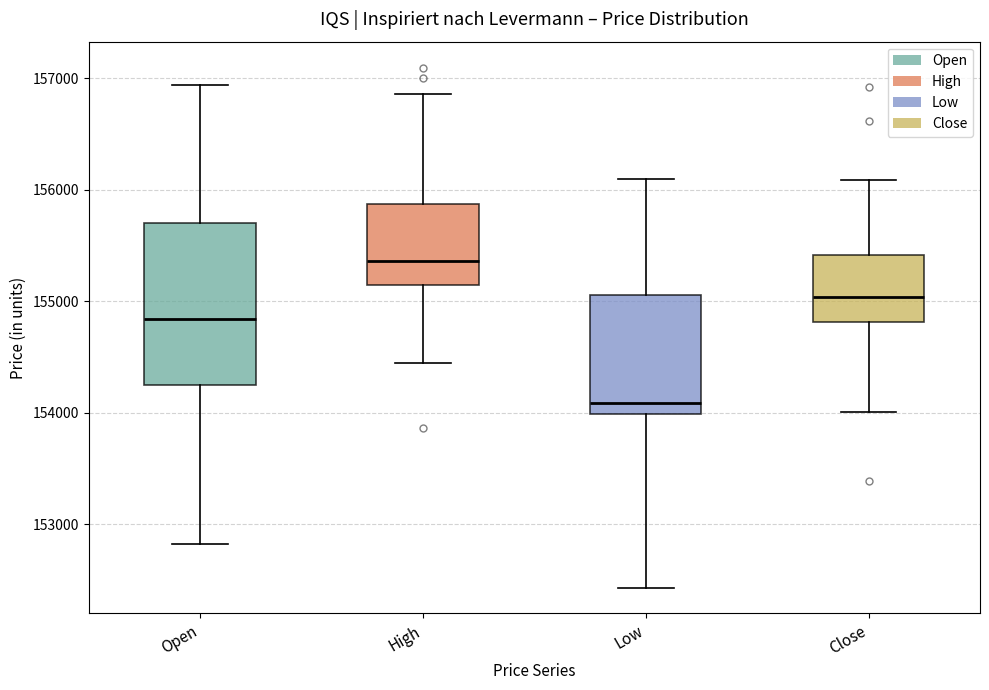

Reading left to right, transcribe this box plot: for each box, give where its median line is, the range the box spans, and where its two whiskers end, as read against the y-axis. The values are not printed on the chart, so give them approximately, as read against the axis.

Open: median 154800, box 154200 to 155700, whiskers 152800 to 156900
High: median 155400, box 155100 to 155900, whiskers 154400 to 156900
Low: median 154100, box 154000 to 155100, whiskers 152400 to 156100
Close: median 155000, box 154800 to 155400, whiskers 154000 to 156100